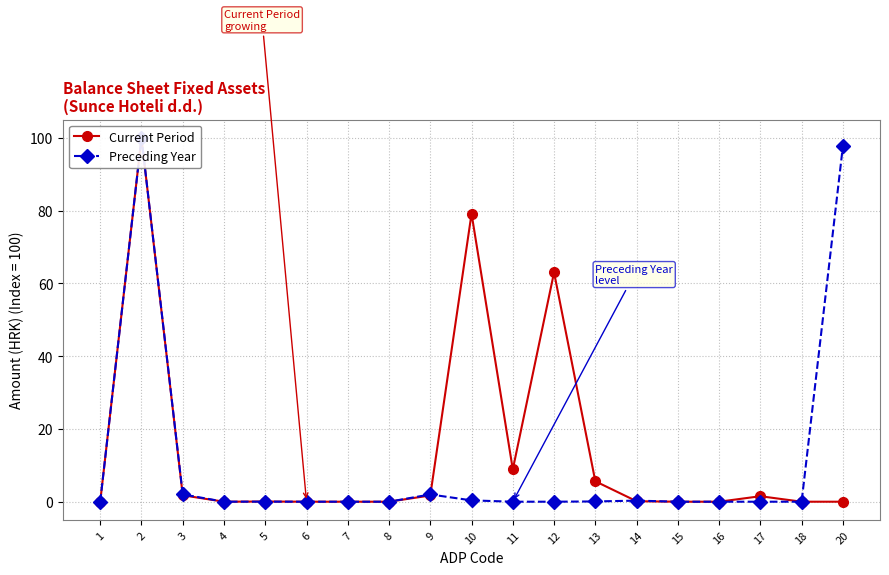

What are all the series names shown in the legend?

Current Period, Preceding Year